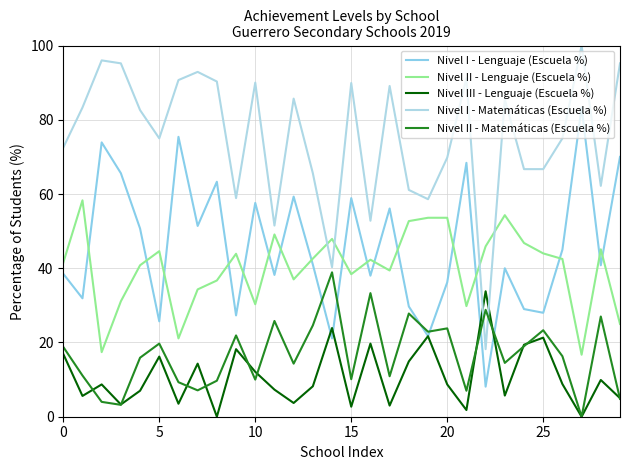

How many lines are shown in the chart?

5